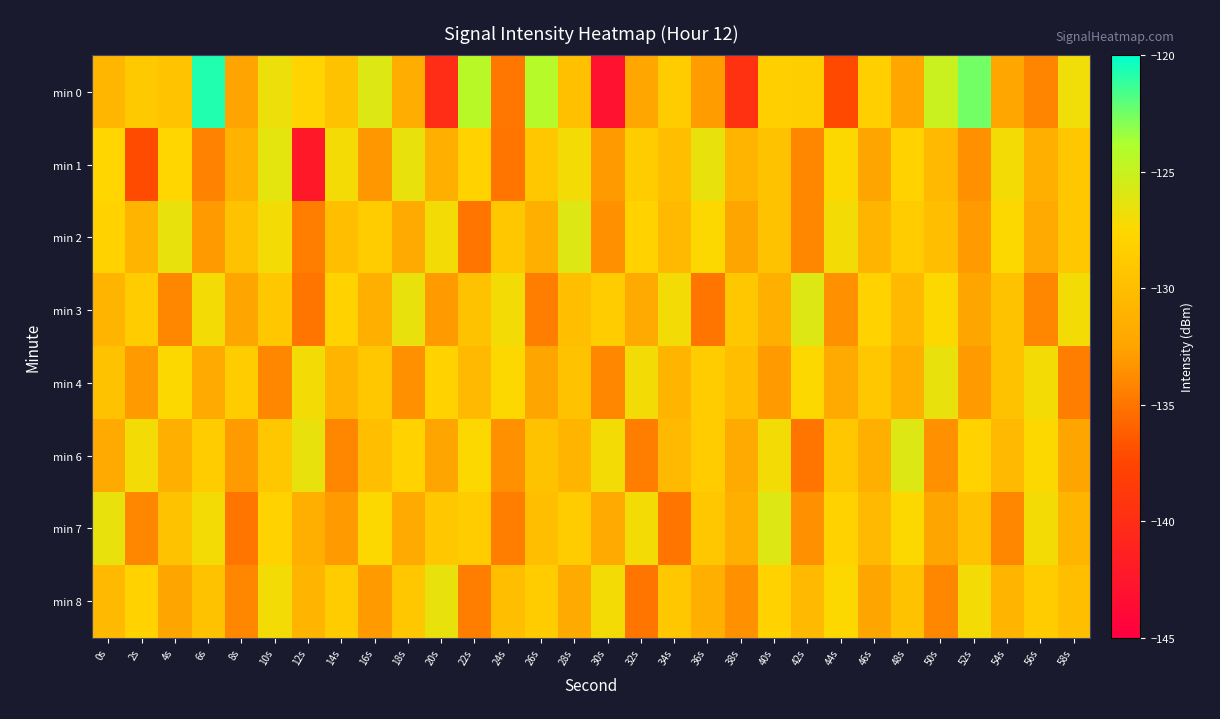

Rank the series at 0s from highest to lowest value.

min 7, min 1, min 2, min 4, min 8, min 0, min 3, min 6